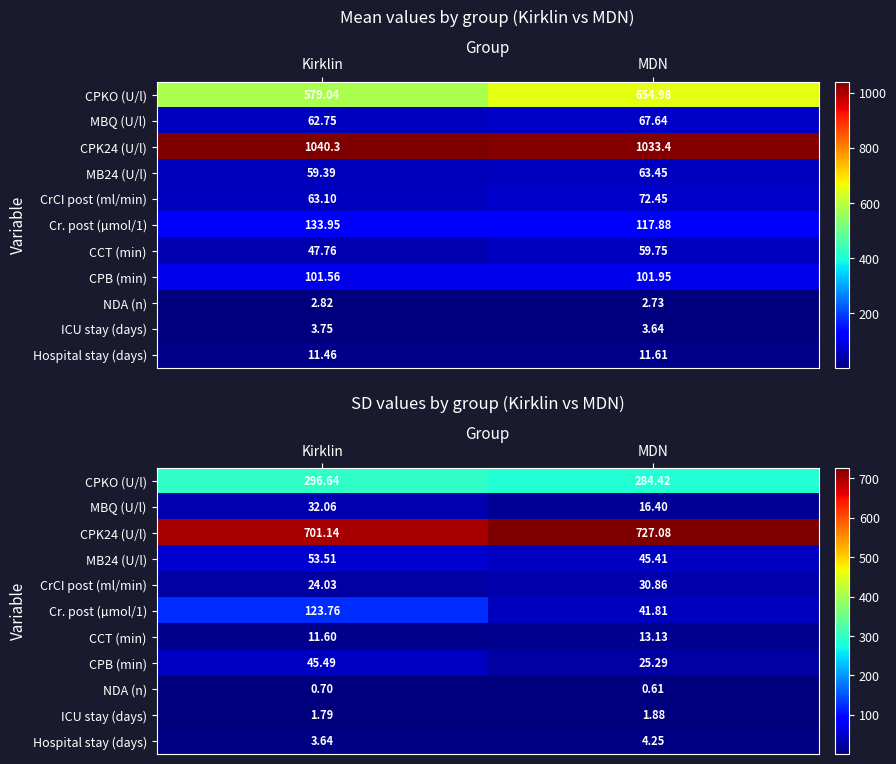

At how many categories does at least one series exceed 93?

2